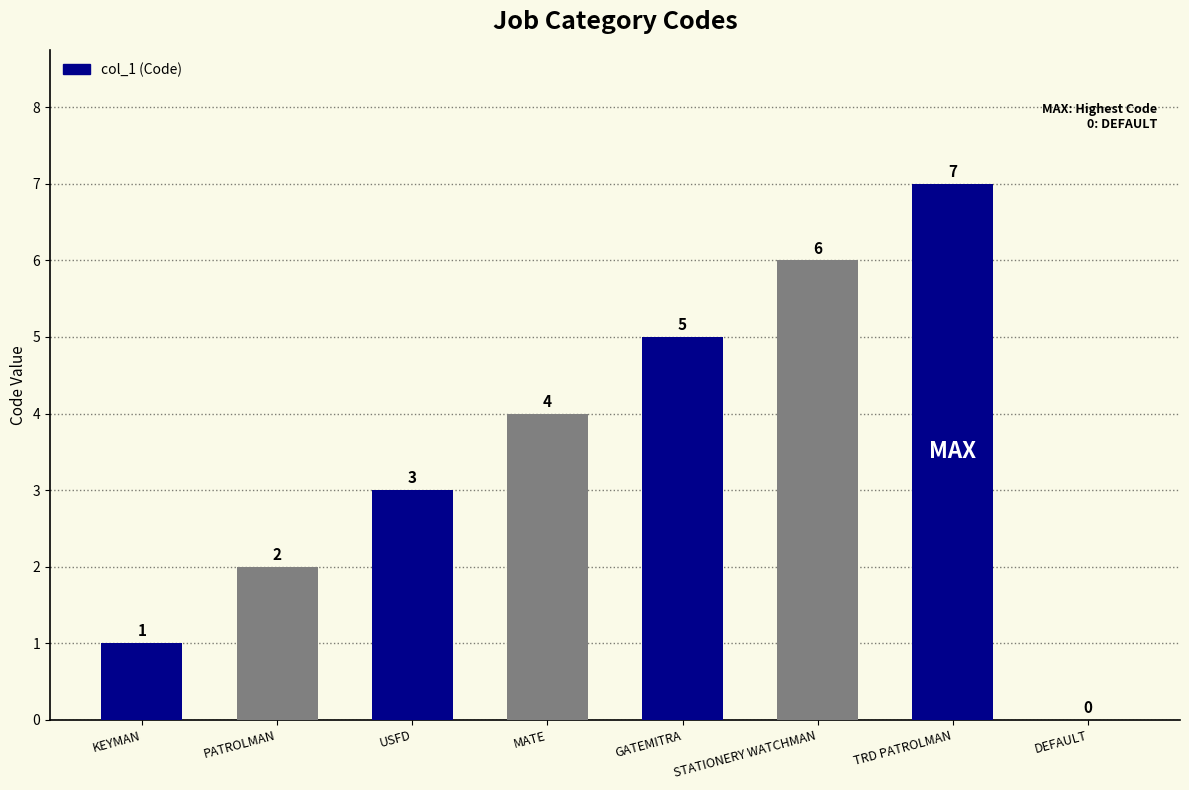

At which label is the value closest to 3?

USFD